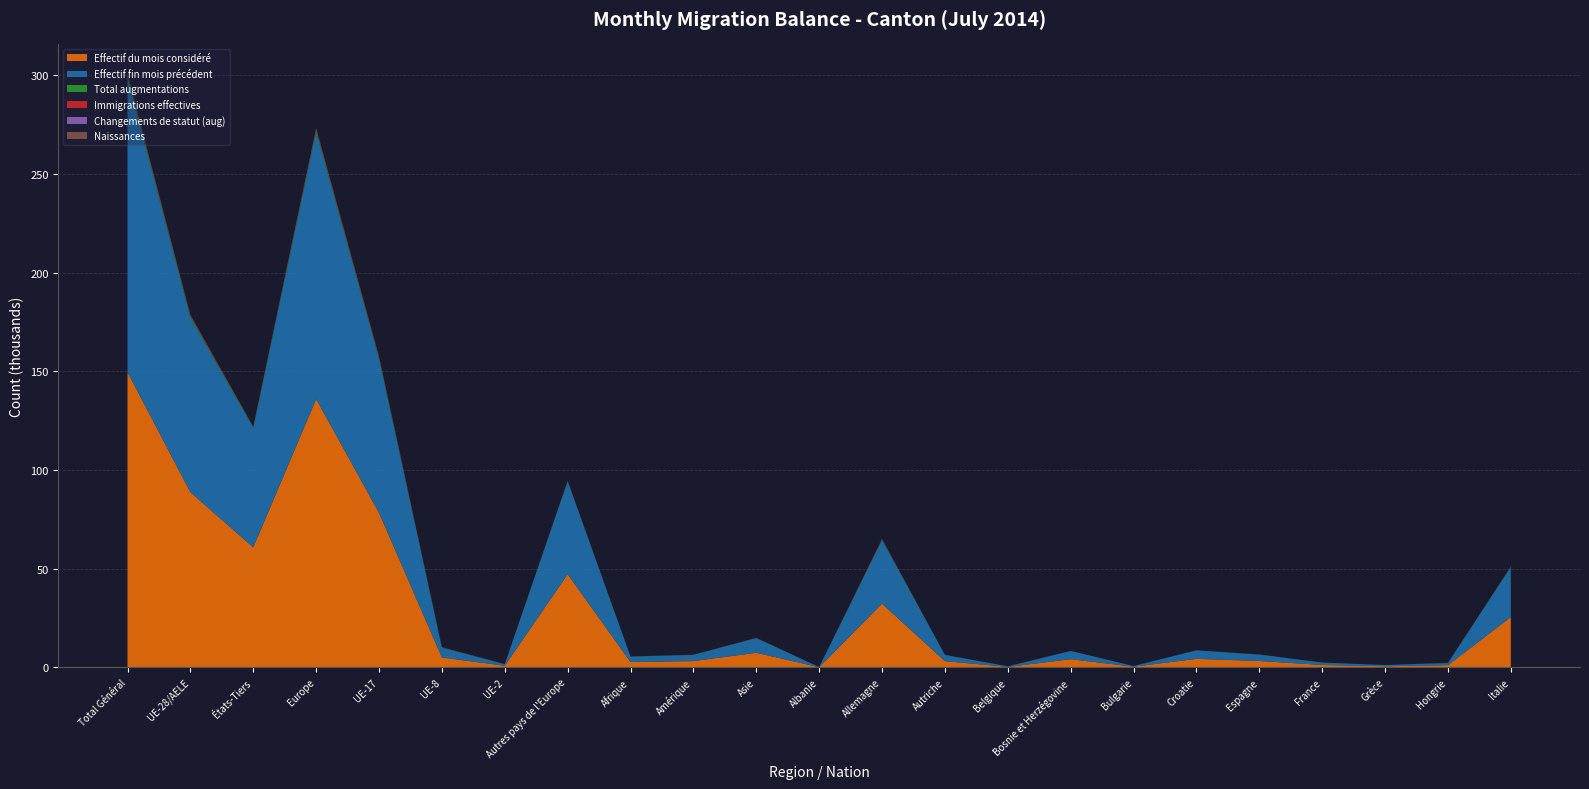

Reading left to right, what are all the values shown in this chart?

Effectif du mois considéré: Total Général=149576	UE-28/AELE=88762	États-Tiers=60814	Europe=135973	UE-17=78343	UE-8=5043	UE-2=857	Autres pays de l'Europe=47211	Afrique=2760	Amérique=3206	Asie=7451	Albanie=92	Allemagne=32306	Autriche=3182	Belgique=287	Bosnie et Herzégovine=4174	Bulgarie=369	Croatie=4343	Espagne=3263	France=1240	Grèce=602	Hongrie=1148	Italie=25508
Effectif fin mois précédent: Total Général=148773	UE-28/AELE=88251	États-Tiers=60522	Europe=135293	UE-17=77983	UE-8=4915	UE-2=838	Autres pays de l'Europe=47042	Afrique=2723	Amérique=3180	Asie=7392	Albanie=94	Allemagne=32161	Autriche=3182	Belgique=286	Bosnie et Herzégovine=4165	Bulgarie=358	Croatie=4334	Espagne=3232	France=1237	Grèce=611	Hongrie=1102	Italie=25402
Total augmentations: Total Général=1202	UE-28/AELE=823	États-Tiers=379	Europe=1022	UE-17=648	UE-8=148	UE-2=11	Autres pays de l'Europe=199	Afrique=50	Amérique=39	Asie=89	Albanie=1	Allemagne=328	Autriche=22	Belgique=3	Bosnie et Herzégovine=14	Bulgarie=4	Croatie=15	Espagne=42	France=9	Grèce=3	Hongrie=50	Italie=136
Immigrations effectives: Total Général=623	UE-28/AELE=455	États-Tiers=168	Europe=534	UE-17=380	UE-8=60	UE-2=5	Autres pays de l'Europe=79	Afrique=12	Amérique=31	Asie=45	Albanie=1	Allemagne=188	Autriche=16	Belgique=3	Bosnie et Herzégovine=6	Bulgarie=2	Croatie=10	Espagne=23	France=4	Grèce=2	Hongrie=25	Italie=90
Changements de statut (aug): Total Général=236	UE-28/AELE=217	États-Tiers=19	Europe=224	UE-17=134	UE-8=80	UE-2=3	Autres pays de l'Europe=7	Afrique=0	Amérique=2	Asie=10	Albanie=0	Allemagne=71	Autriche=4	Belgique=0	Bosnie et Herzégovine=0	Bulgarie=2	Croatie=0	Espagne=15	France=1	Grèce=0	Hongrie=24	Italie=20
Naissances: Total Général=190	UE-28/AELE=92	États-Tiers=98	Europe=170	UE-17=82	UE-8=5	UE-2=1	Autres pays de l'Europe=78	Afrique=8	Amérique=3	Asie=9	Albanie=0	Allemagne=45	Autriche=0	Belgique=0	Bosnie et Herzégovine=7	Bulgarie=0	Croatie=4	Espagne=1	France=2	Grèce=1	Hongrie=0	Italie=15